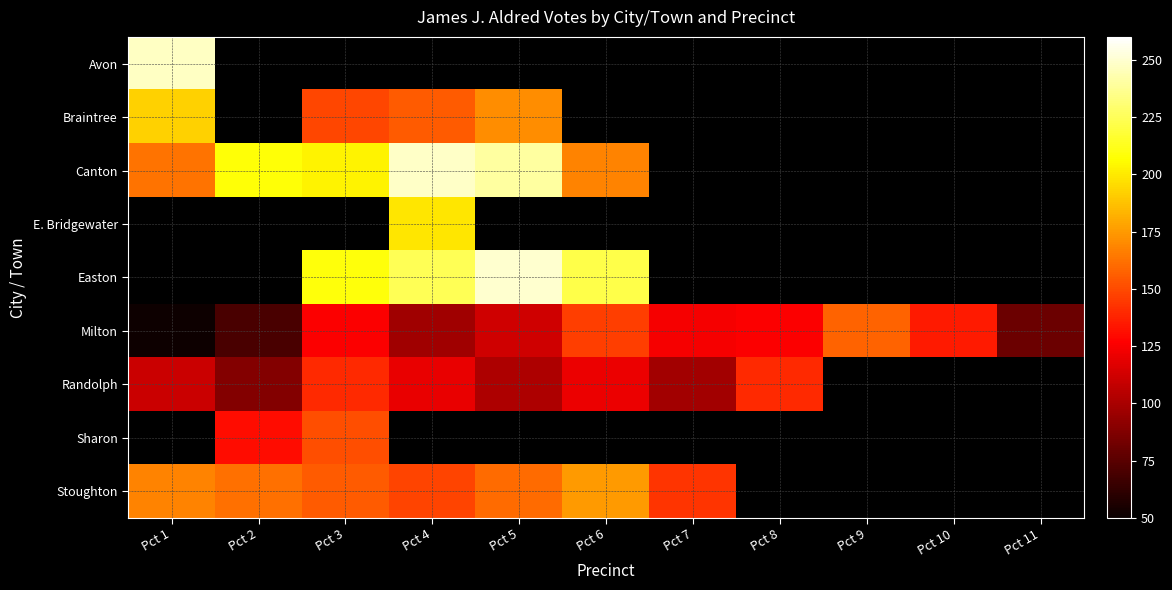

What is the maximum value for Milton?

158.0